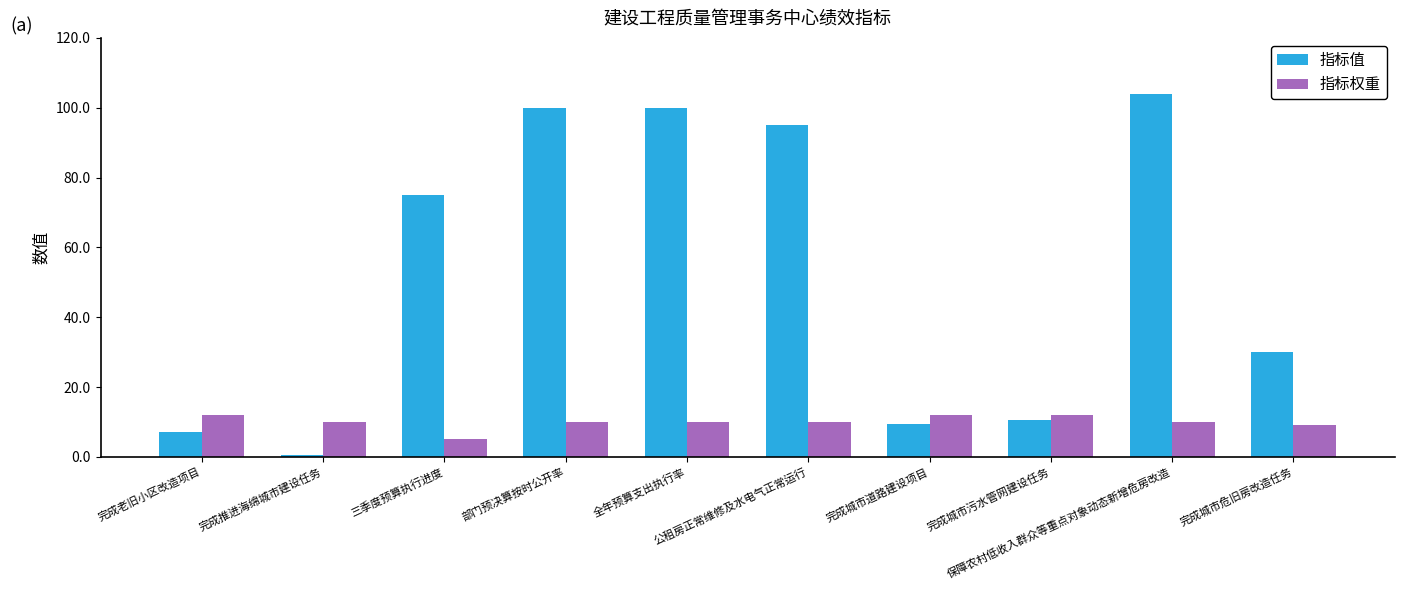

What are all the series names shown in the legend?

指标值, 指标权重